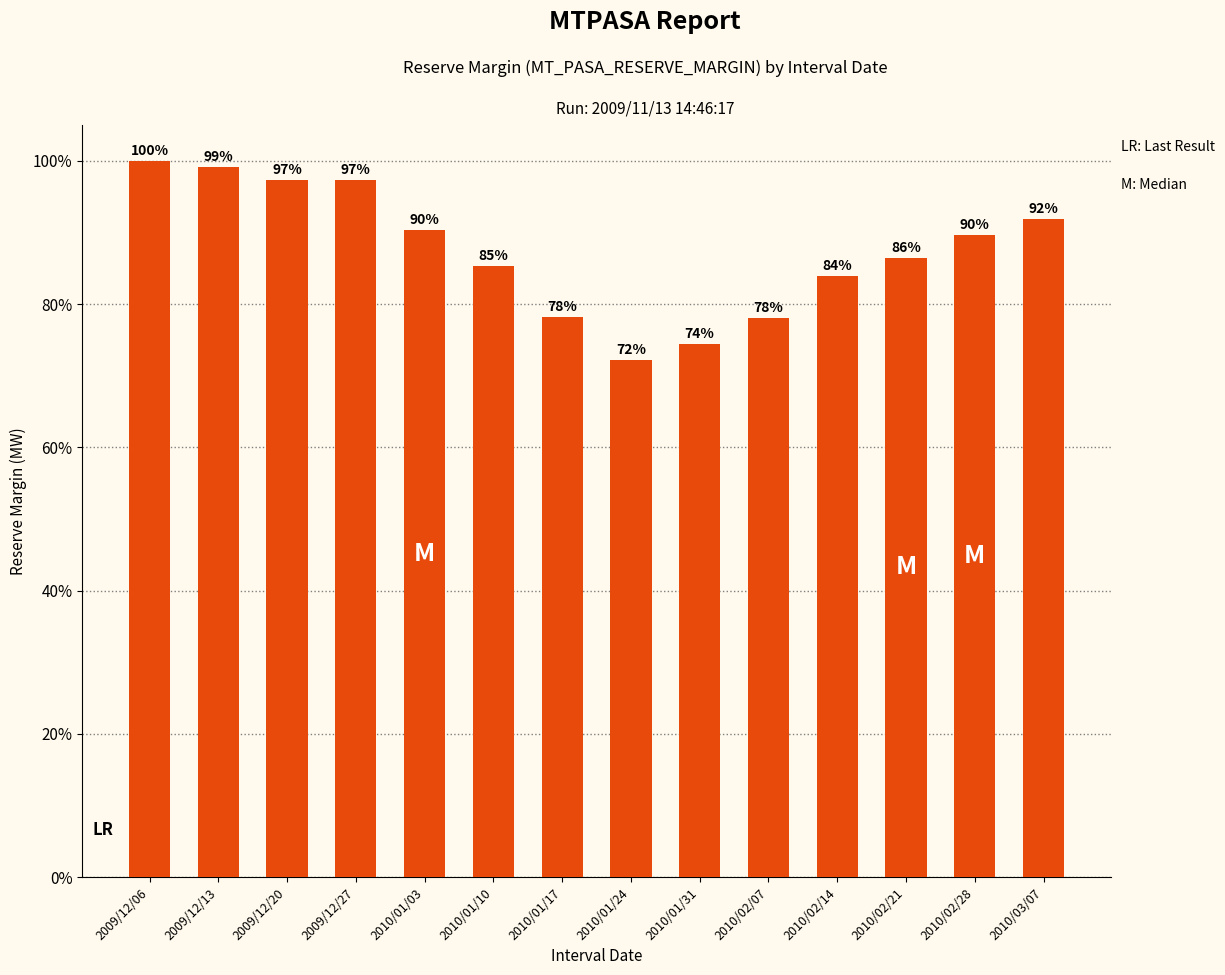

Does the chart contain any negative values?

No